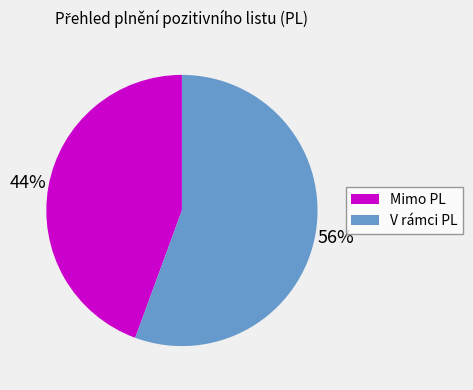

Combined, do V rámci PL and Mimo PL account for over 50%?

Yes